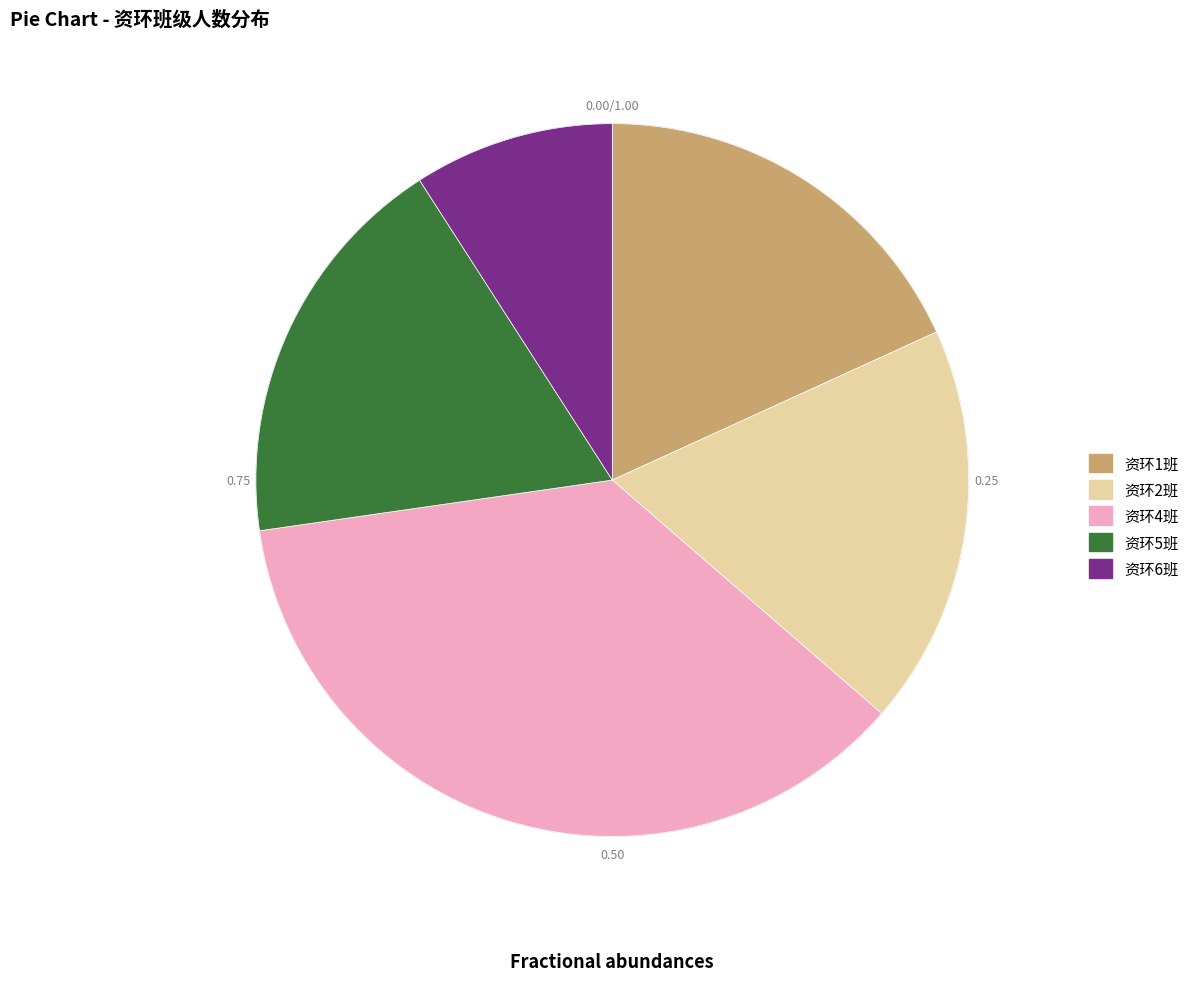

How many slices are in this pie chart?

5